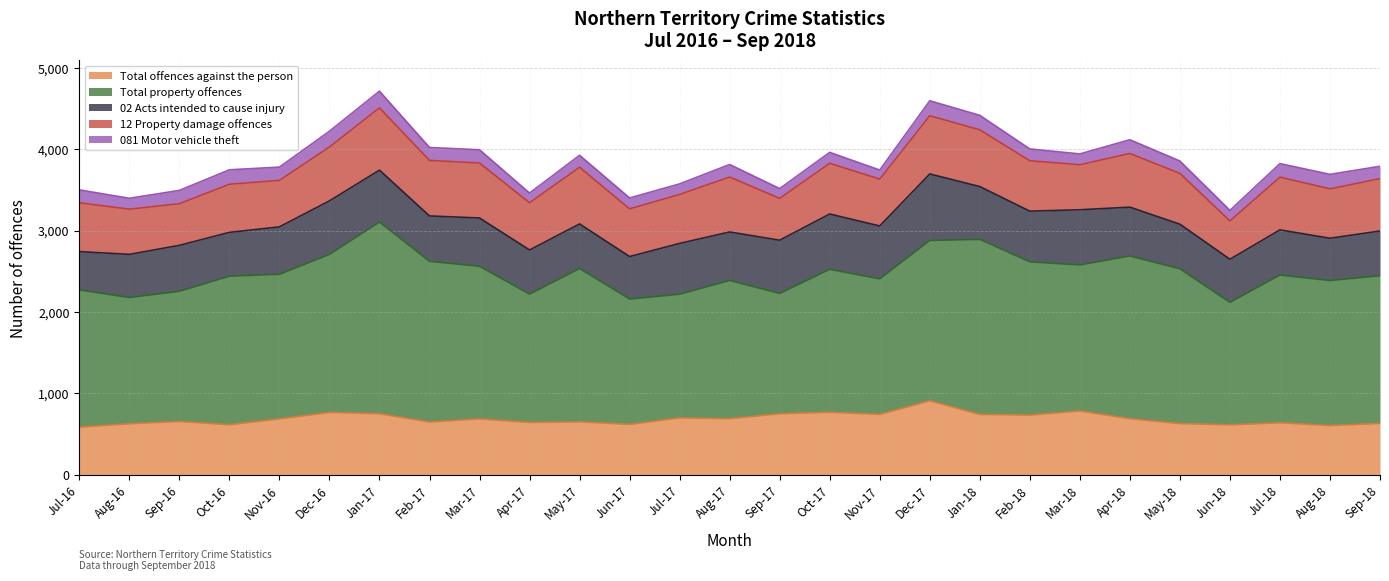

Reading right to left, extract all data points from this chart.

Total offences against the person: 631	605	639	614	629	689	784	733	741	909	742	768	750	689	699	619	650	643	687	648	750	766	687	615	655	627	585
Total property offences: 1814	1781	1815	1504	1901	1999	1794	1883	2151	1970	1665	1756	1478	1698	1519	1540	1884	1576	1874	1974	2355	1942	1776	1825	1599	1551	1686
02 Acts intended to cause injury: 550	520	555	530	549	600	678	623	649	817	650	680	654	596	625	522	548	543	594	558	638	657	583	538	565	530	471
12 Property damage offences: 643	607	648	471	624	659	553	619	697	715	575	623	514	675	601	586	696	580	675	682	765	662	571	591	511	555	600
081 Motor vehicle theft: 152	178	166	129	152	169	133	145	178	184	112	134	120	154	130	134	147	119	163	159	205	194	163	178	164	134	158